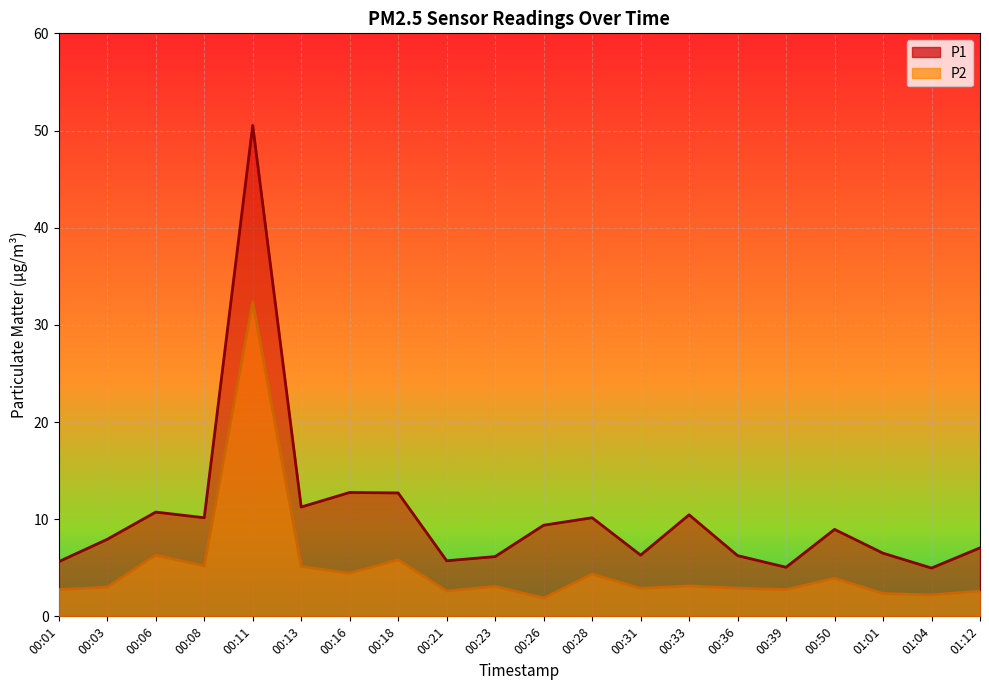

True or false: P2 and P1 intersect in this chart.

False